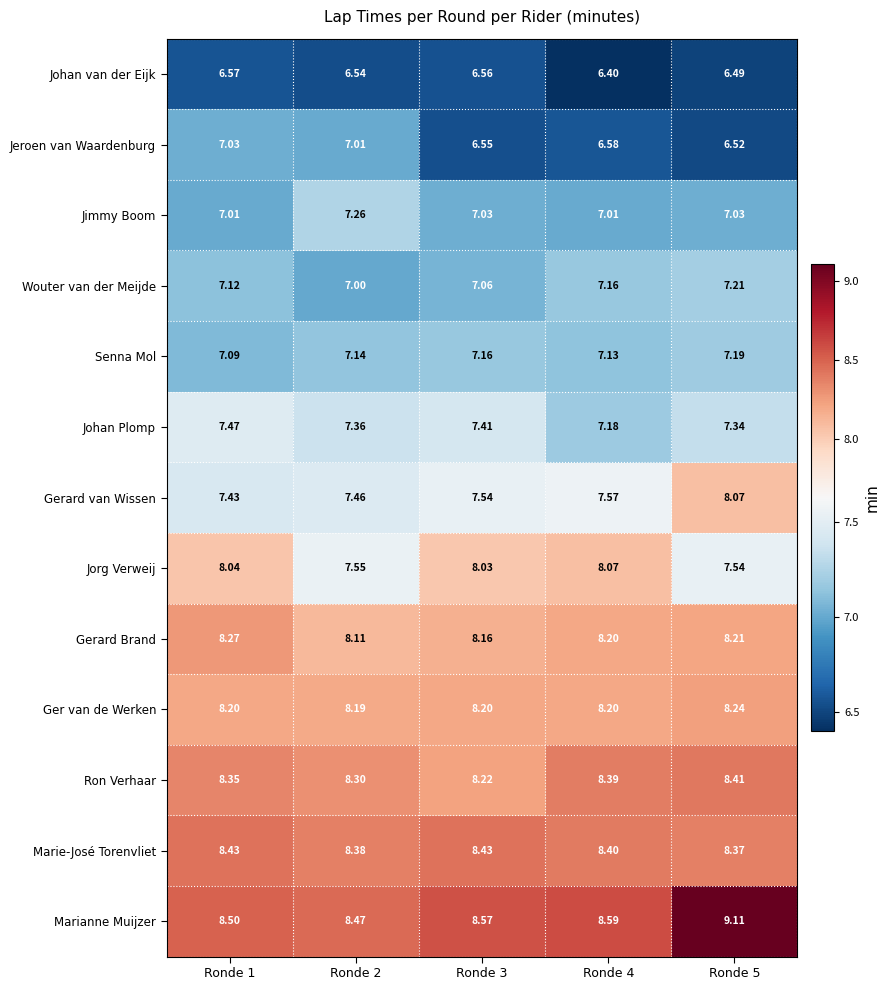

Which series has the largest total across all categories?

Marianne Muijzer